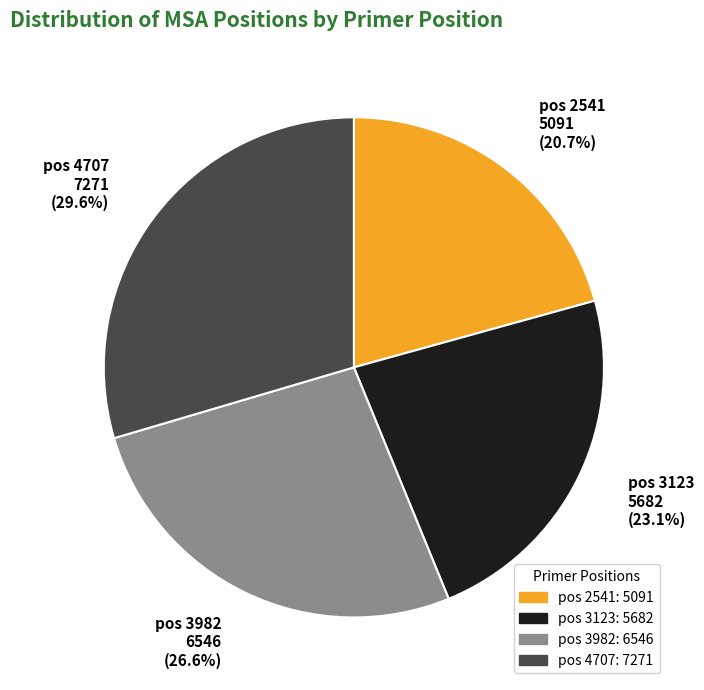

Between pos 3123 5682 (23.1%) and pos 4707 7271 (29.6%), which is larger?

pos 4707 7271 (29.6%)